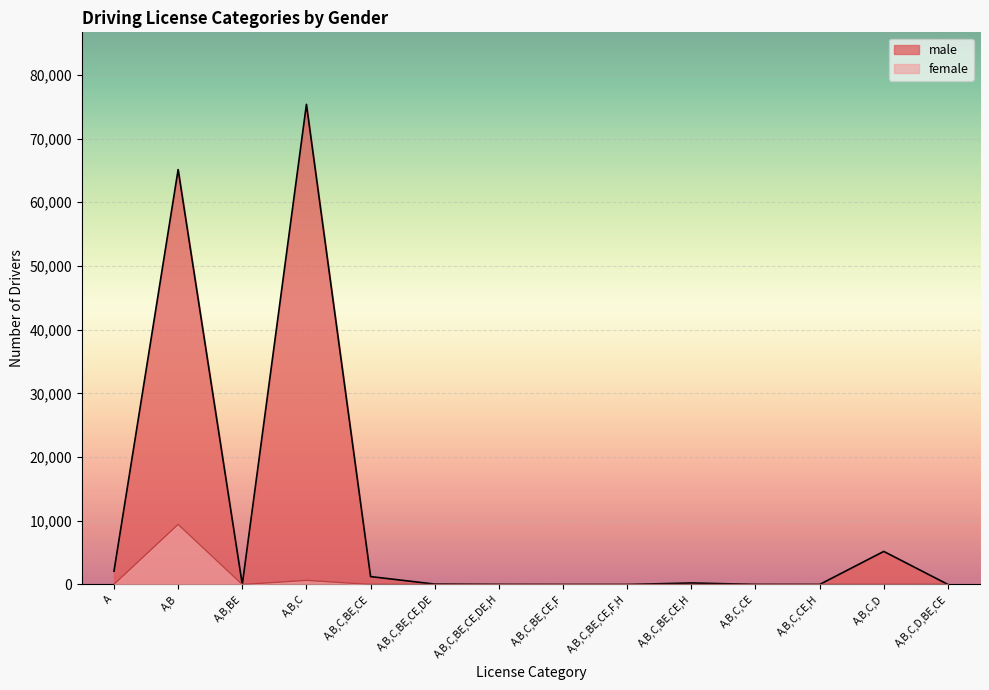

What is the total value across all series at A,B,C?

76014